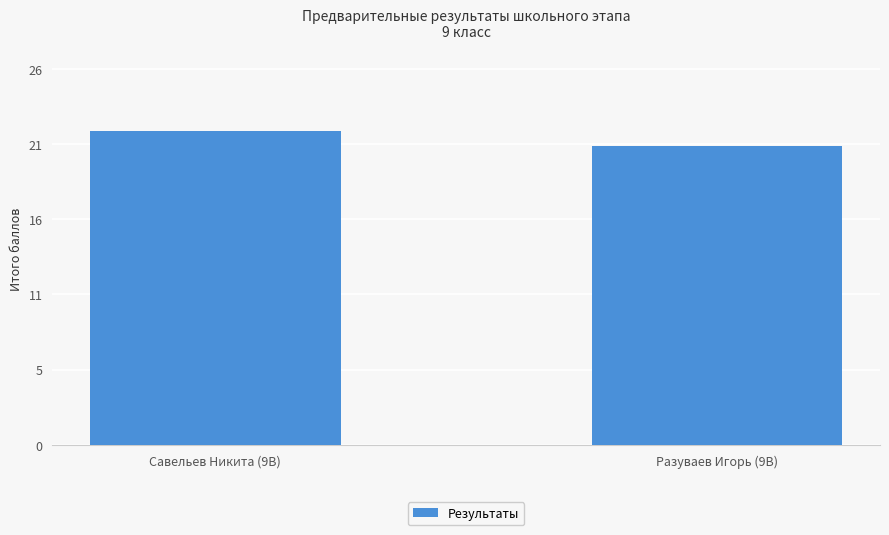

The value at Разуваев Игорь (9В) is 8. True or false?

False